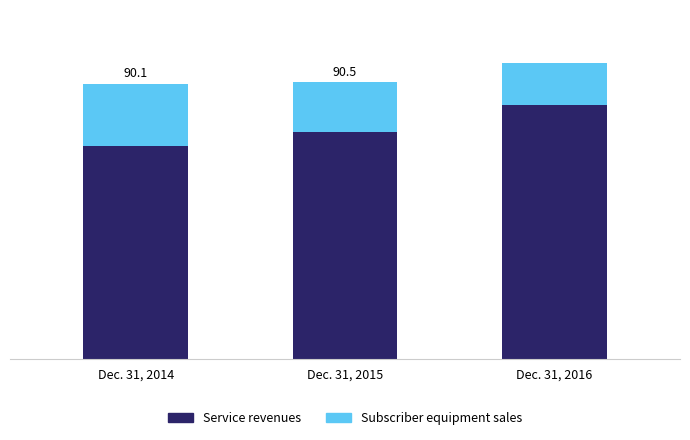

What are all the series names shown in the legend?

Service revenues, Subscriber equipment sales